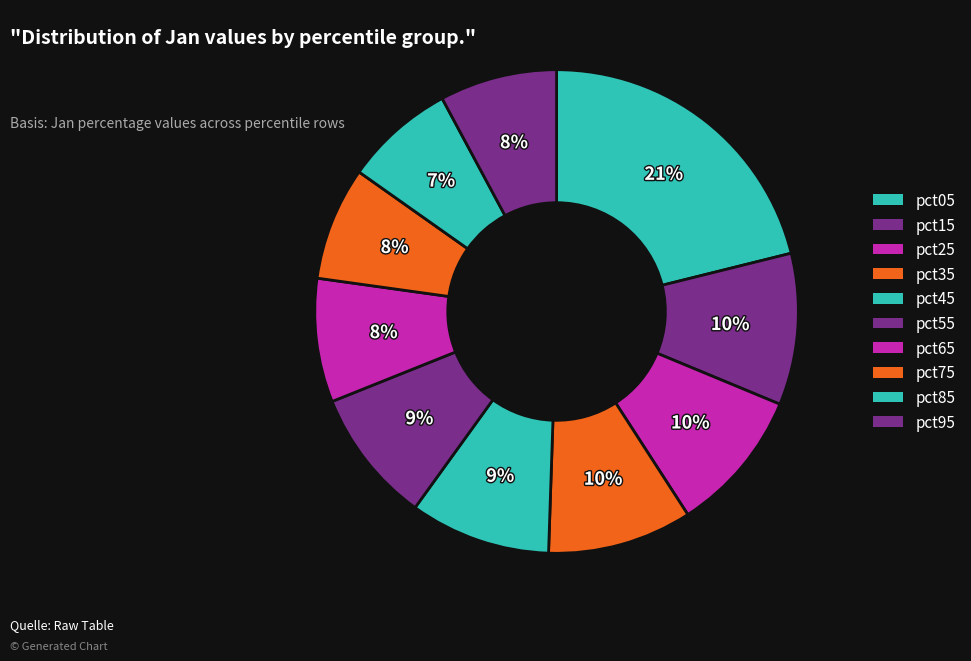

How many slices are in this pie chart?

10